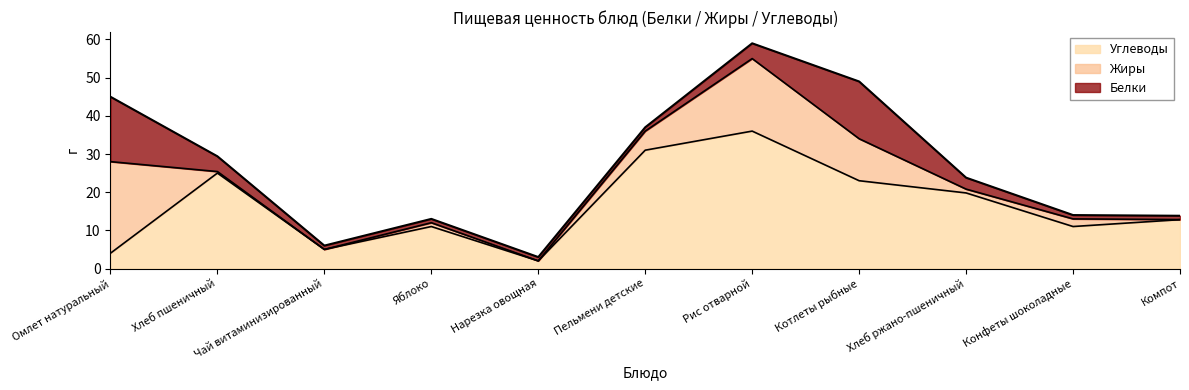

Does the chart display data point markers on the line(s)?

No